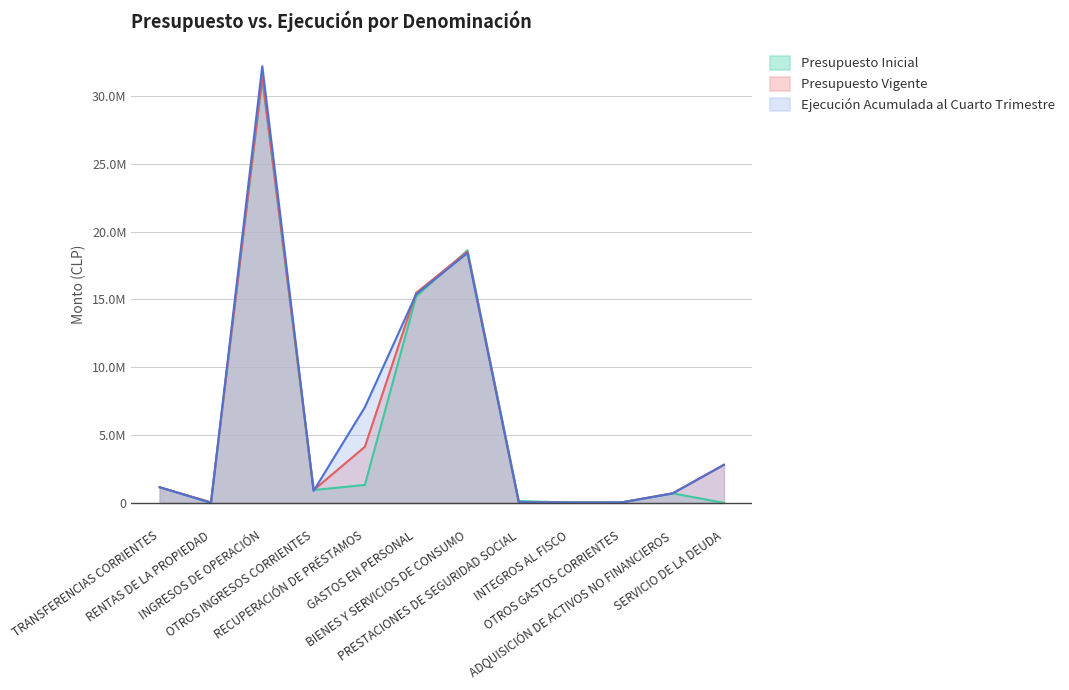

At which category does the chart reach its minimum across all series?

SERVICIO DE LA DEUDA